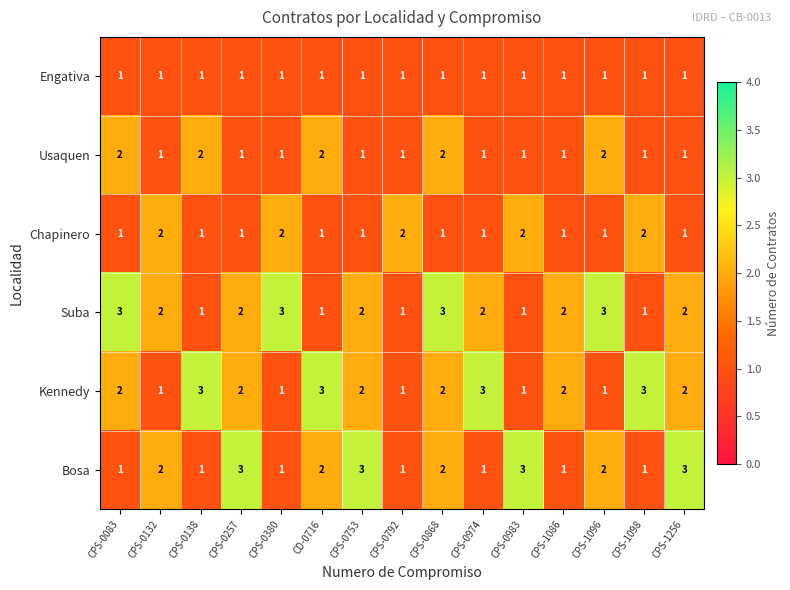

The Usaquen series shows 1 at CPS-0132. True or false?

True